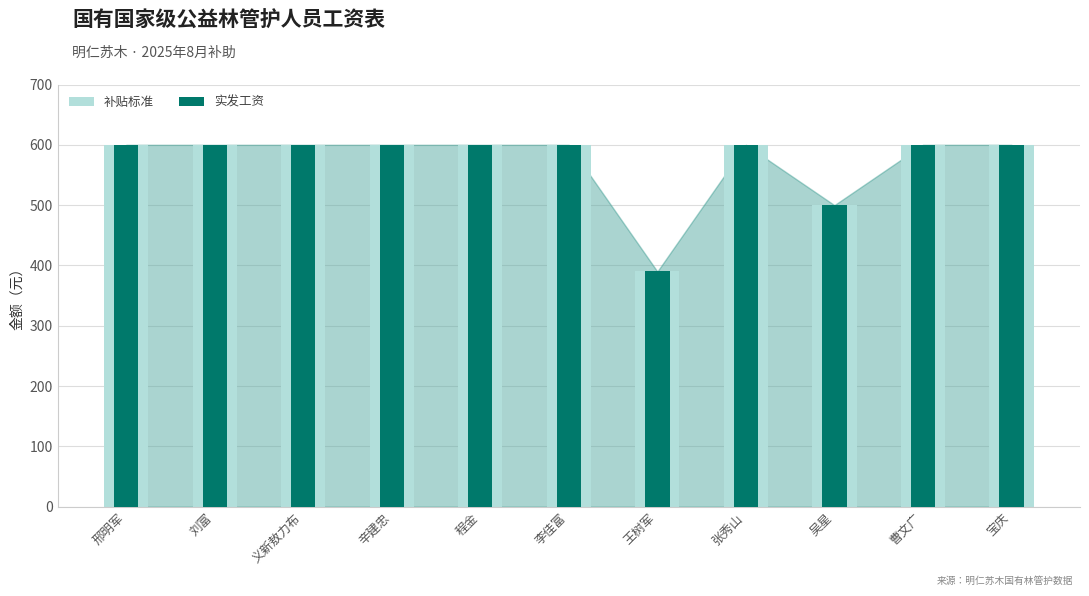

What value does the 补贴标准 series have at 张秀山?

600